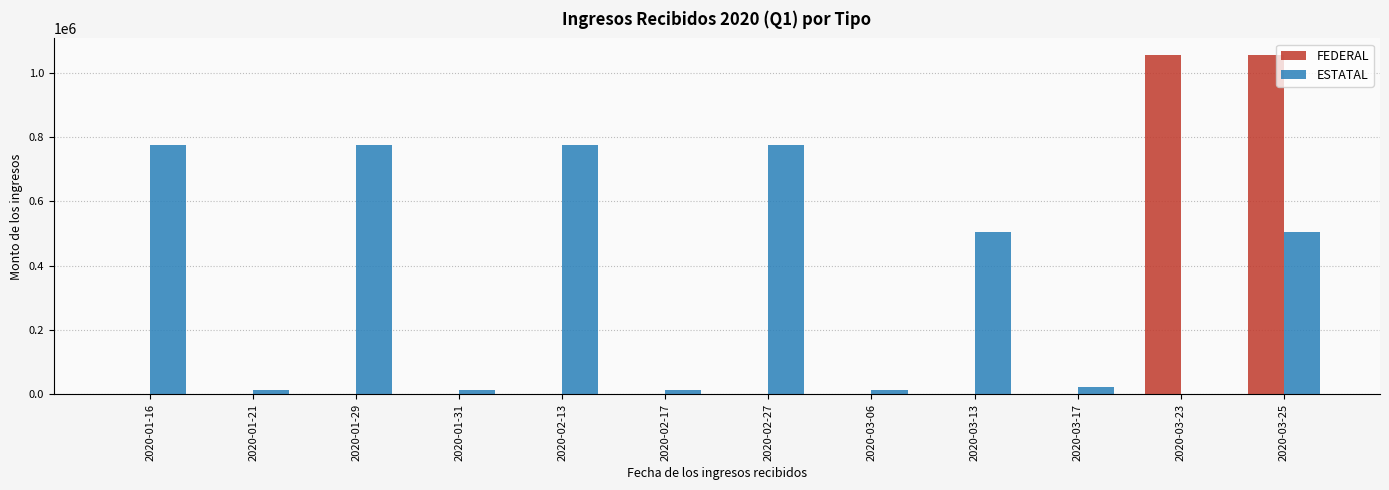

Between 2020-02-27 and 2020-03-13, which series saw the biggest shift?

ESTATAL